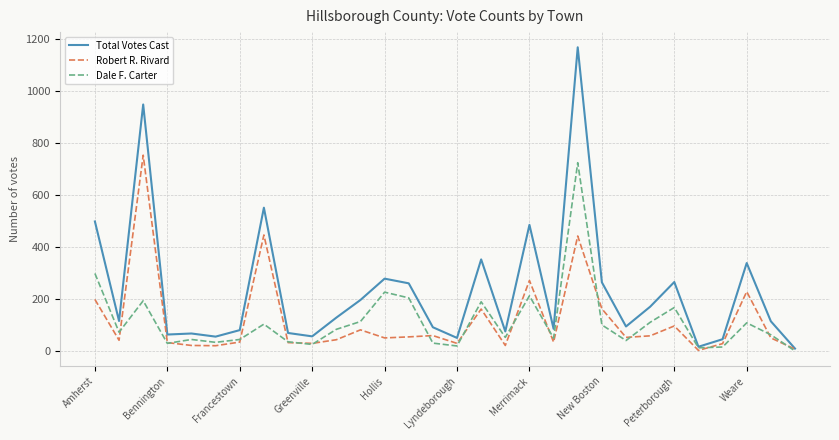

What is the greatest value displayed?

1170